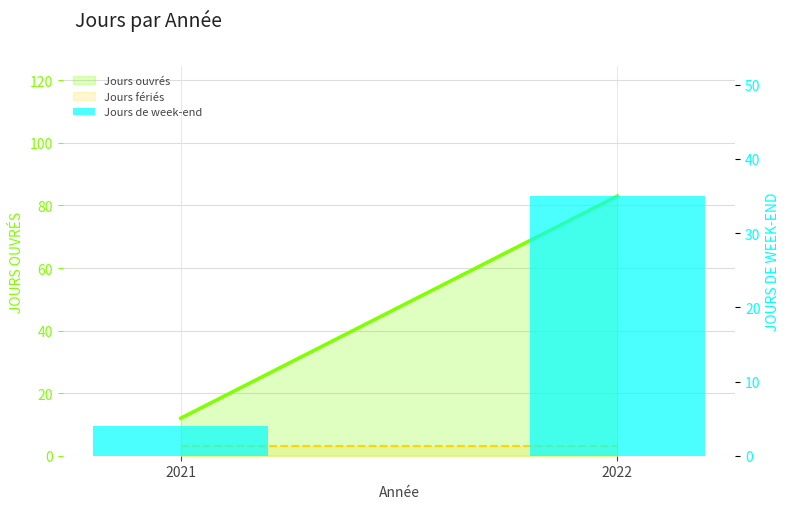

Where is the data nearest to the value 19?

2021